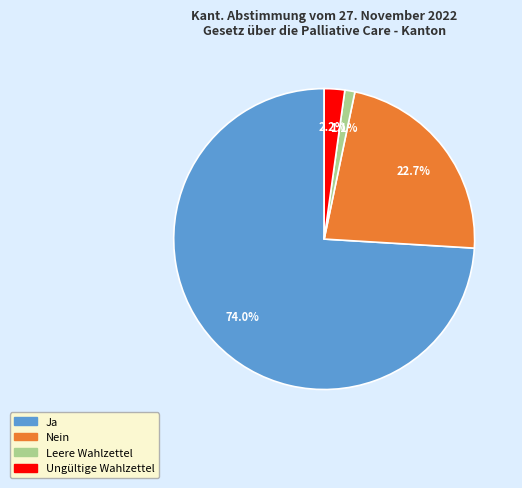

Which slice represents more than half of the pie?

Ja